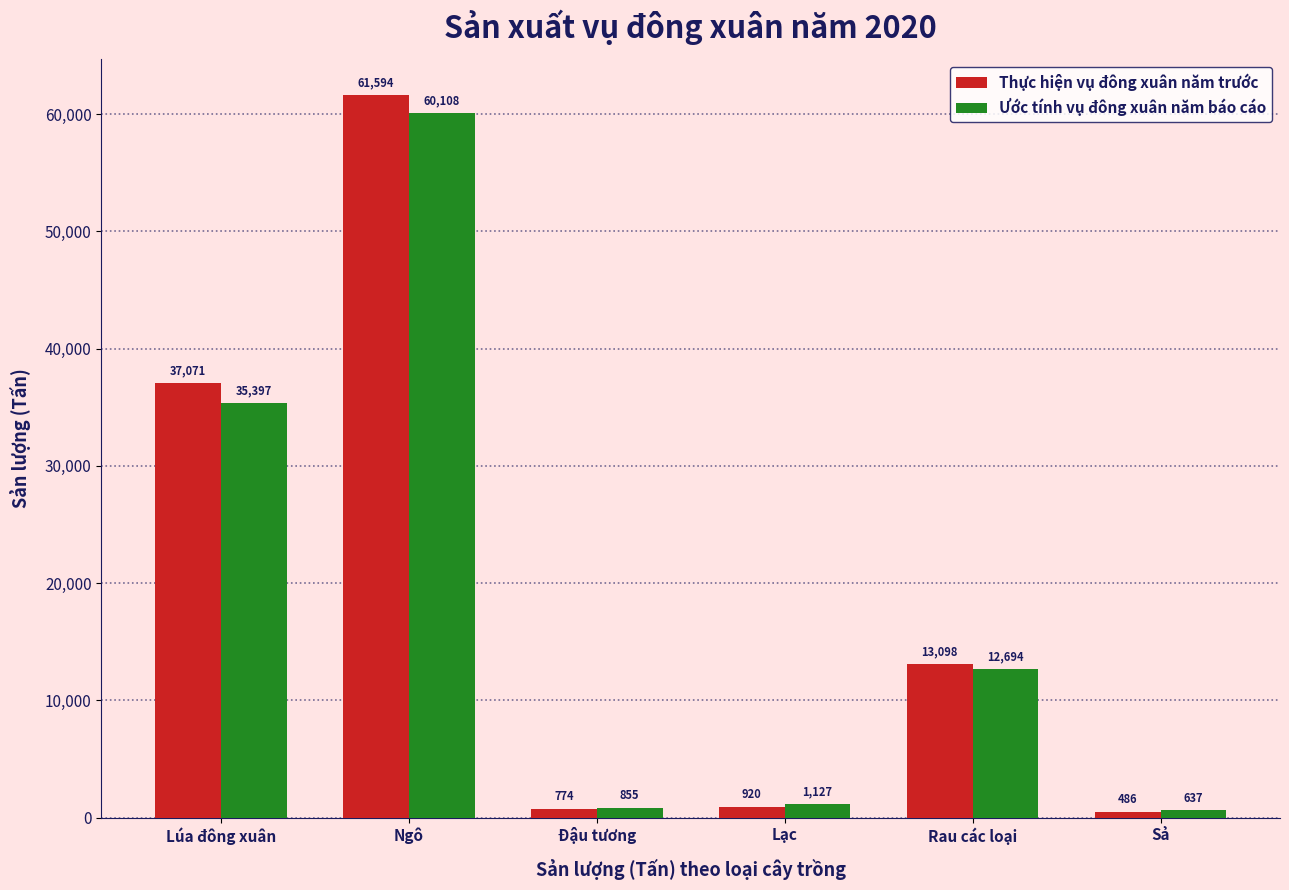

What is the value of the Ước tính vụ đông xuân năm báo cáo bar at the 3rd from the left?

855.0